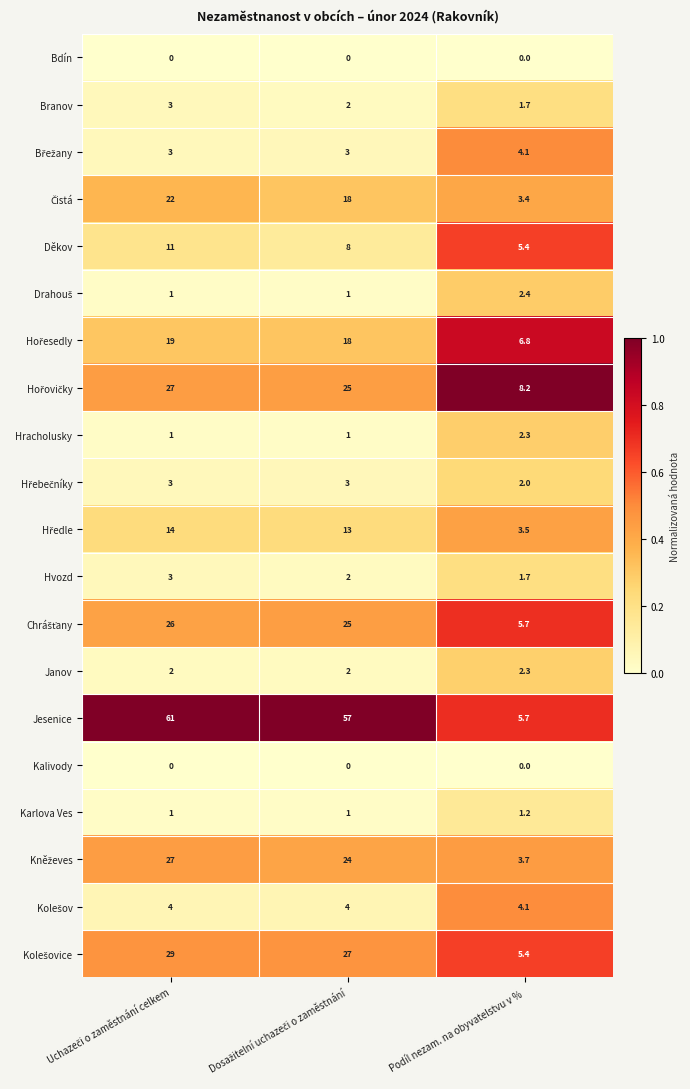

What value does the Hracholusky series have at Podíl nezam. na obyvatelstvu v %?

2.3